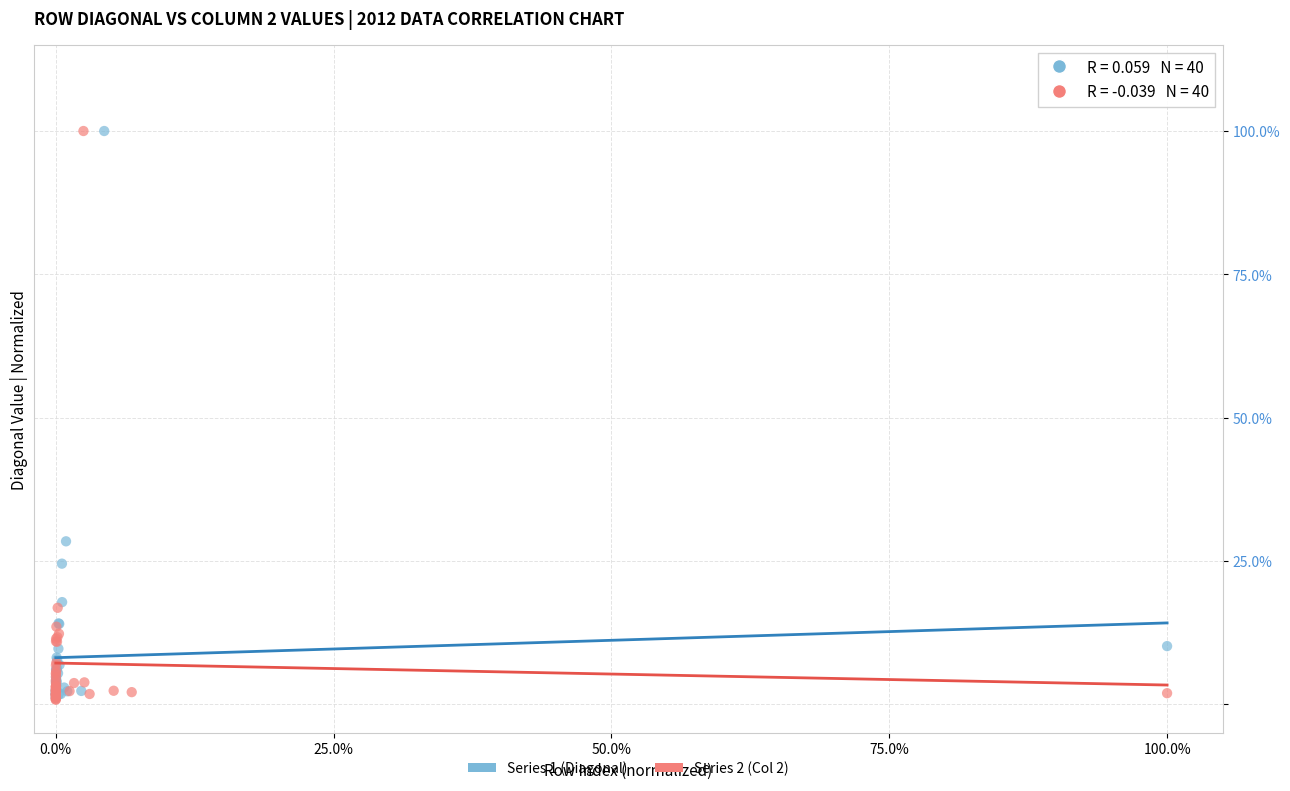

Which series has the widest spread of Y values?

Series 2 (Col 2)